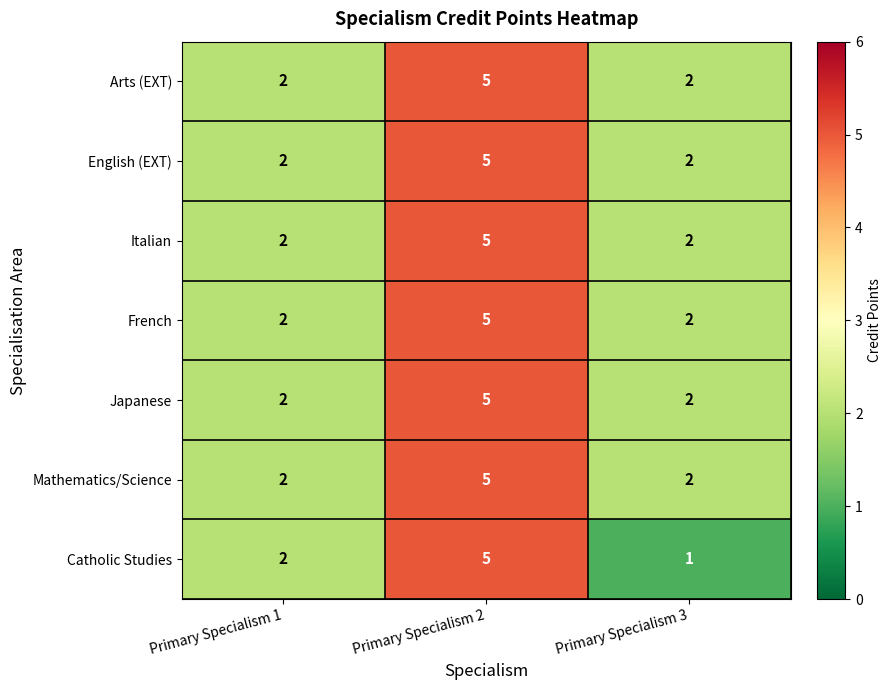

The Arts (EXT) series shows 1 at Primary Specialism 3. True or false?

False